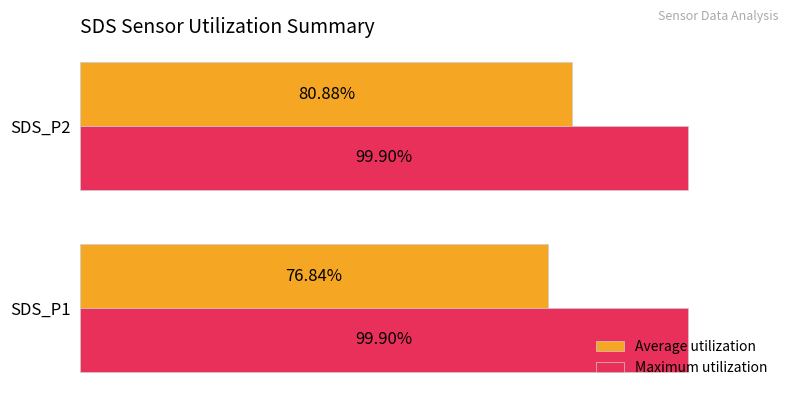

Which series changed the most between SDS_P1 and SDS_P2?

Average utilization